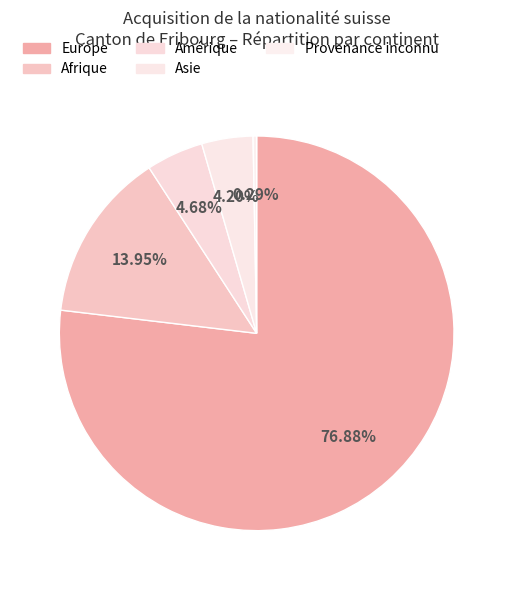

Which has a higher value, Provenance inconnu or Europe?

Europe